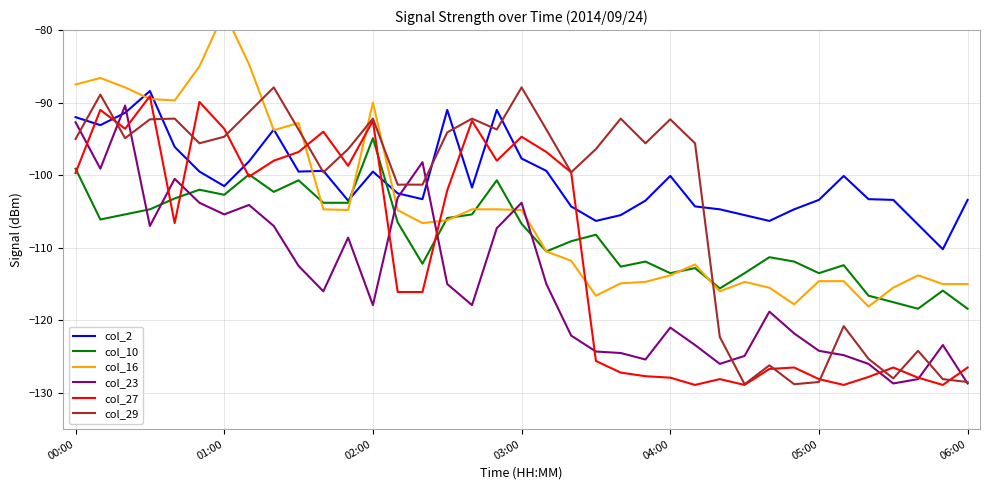

What is the value of the col_10 point at the 27th from the left?

-115.6